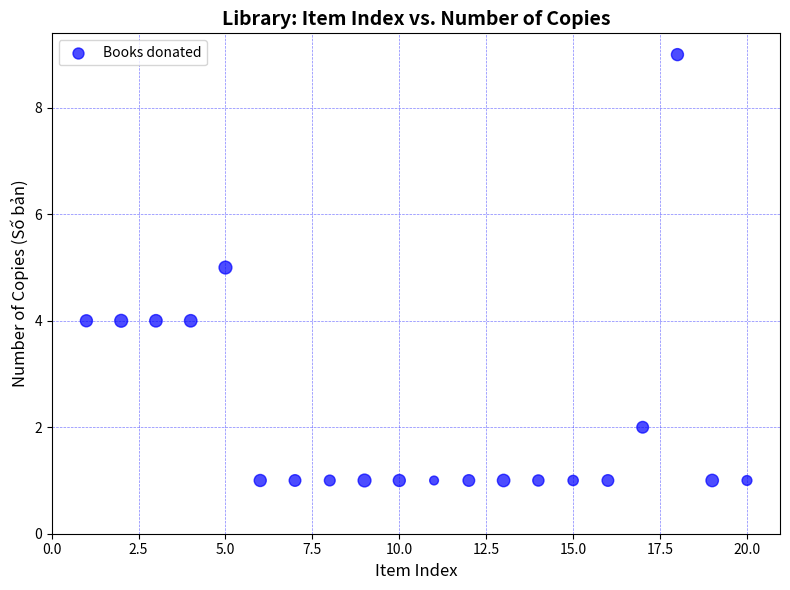

What is the range of Y values (max minus min)?

8